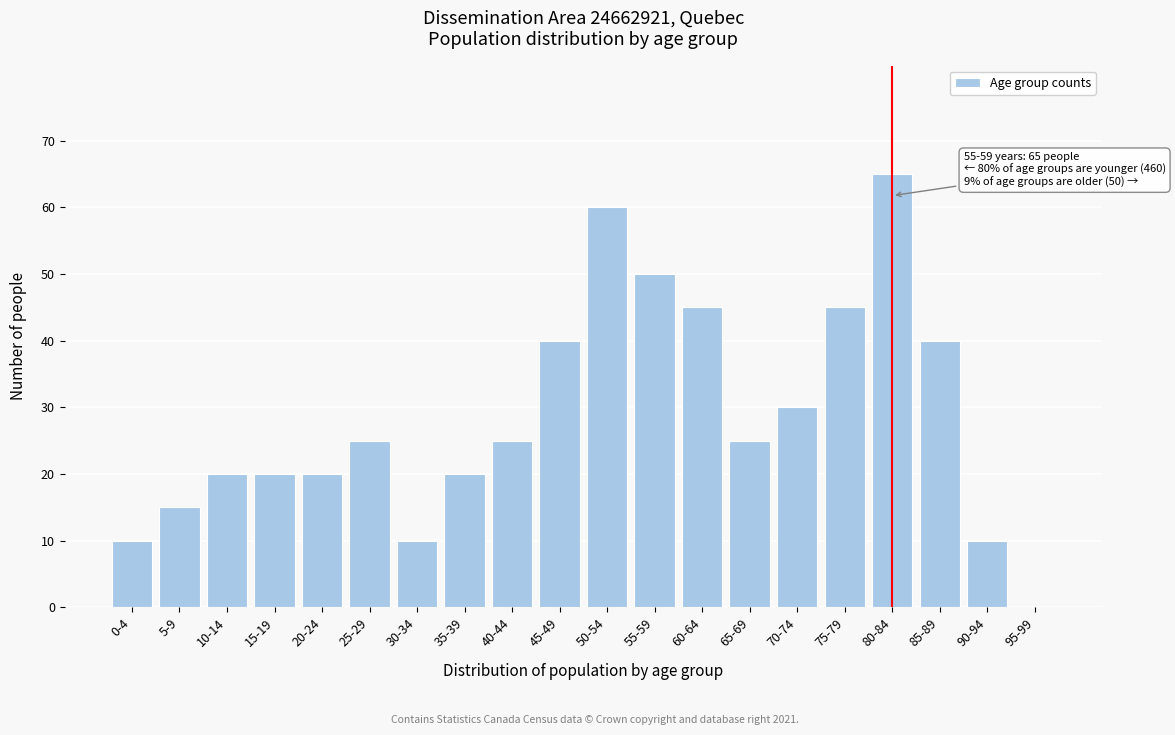

Reading right to left, what are all the values shown in this chart?

95-99=0	90-94=10	85-89=40	80-84=65	75-79=45	70-74=30	65-69=25	60-64=45	55-59=50	50-54=60	45-49=40	40-44=25	35-39=20	30-34=10	25-29=25	20-24=20	15-19=20	10-14=20	5-9=15	0-4=10